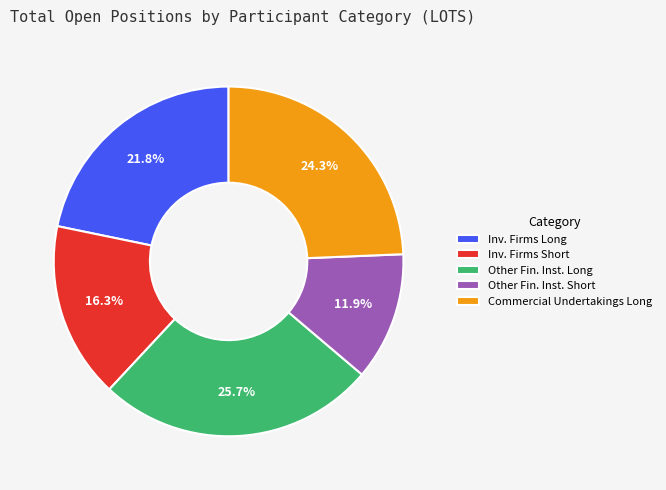

How many slices are in this pie chart?

5